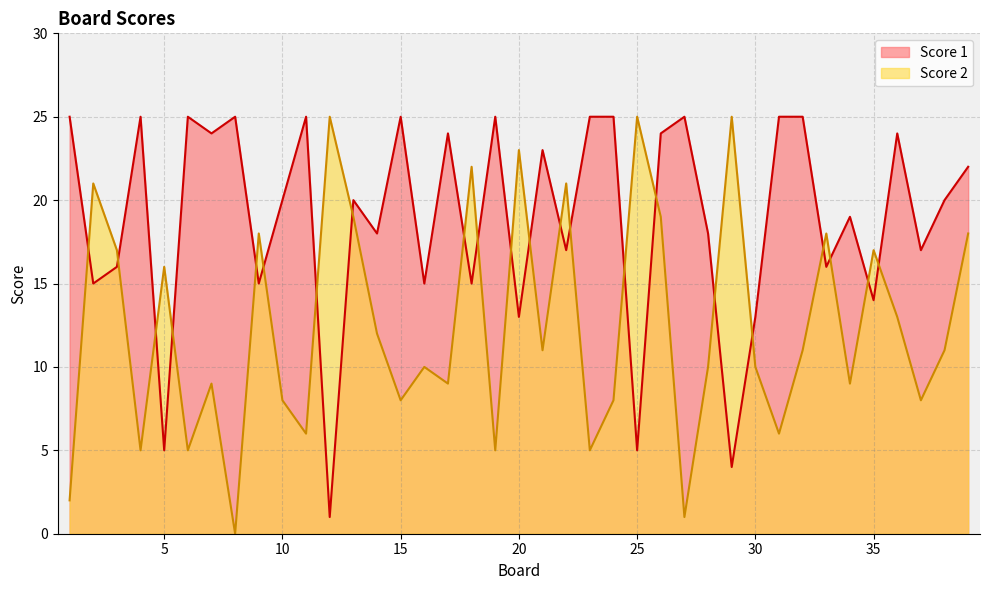

Which series has the largest range (max minus min)?

Score 2